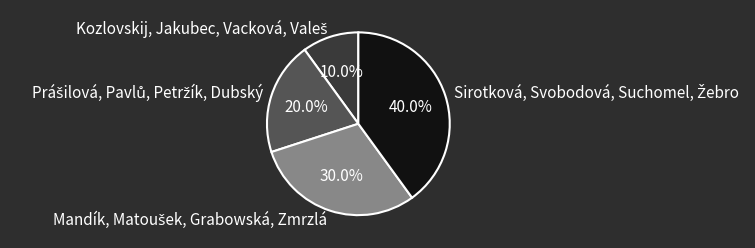

Does any single category account for the majority?

No